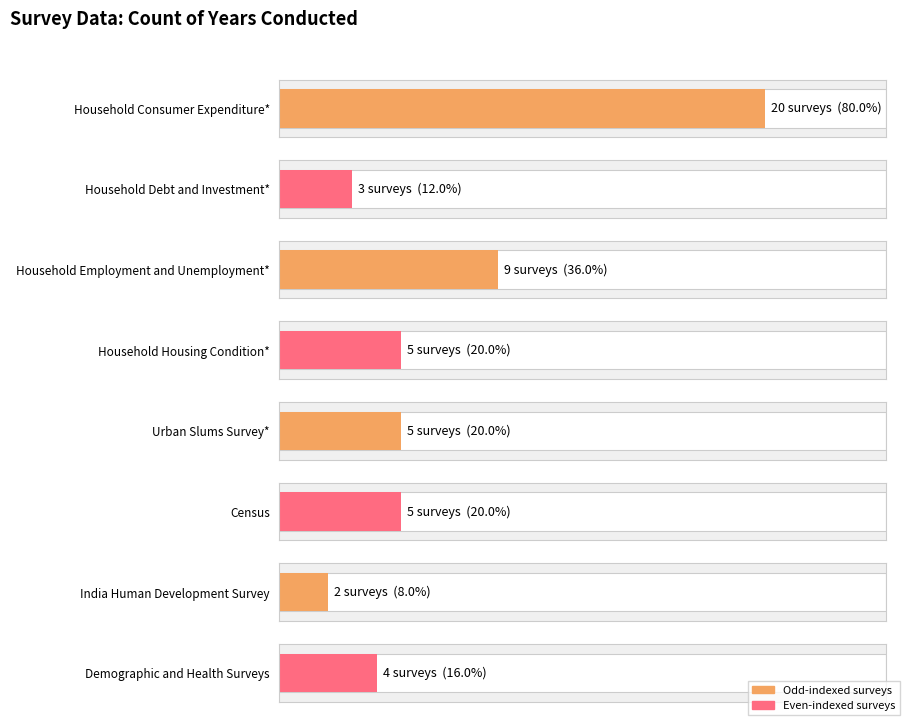

List the labels in order of value, smallest first.

India Human Development Survey, Household Debt and Investment*, Demographic and Health Surveys, Household Housing Condition*, Urban Slums Survey*, Census, Household Employment and Unemployment*, Household Consumer Expenditure*